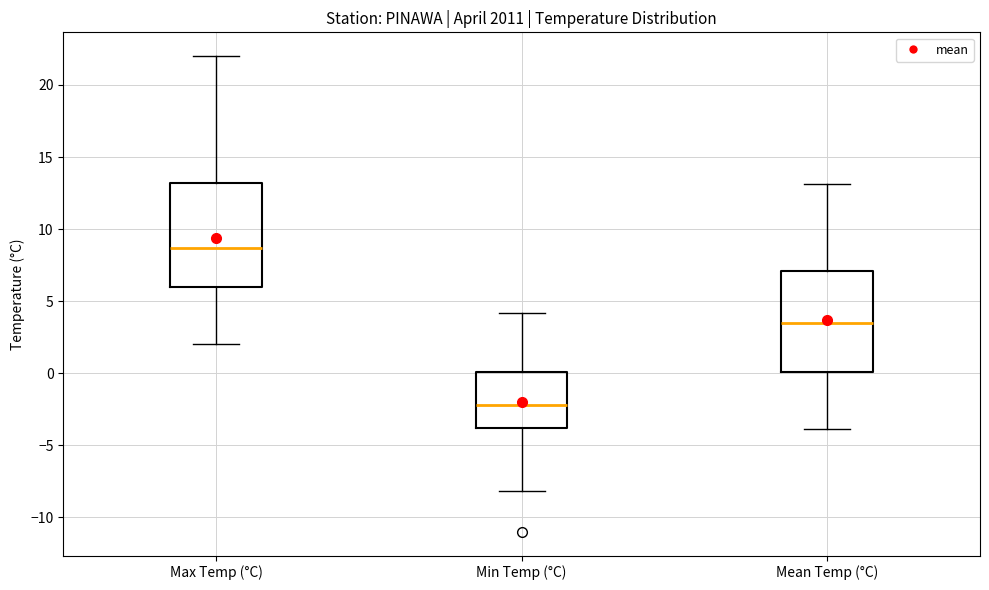

Reading left to right, read every box against the y-axis: the position of its median line, the range the box covers, and the ends of its whiskers. The values are not printed on the chart, so give them approximately, as read against the axis.

Max Temp (°C): median 8.5, box 6.0 to 13.0, whiskers 2.0 to 22.0
Min Temp (°C): median -2.0, box -4.0 to 0.0, whiskers -8.0 to 4.0
Mean Temp (°C): median 3.5, box 0.0 to 7.0, whiskers -4.0 to 13.0